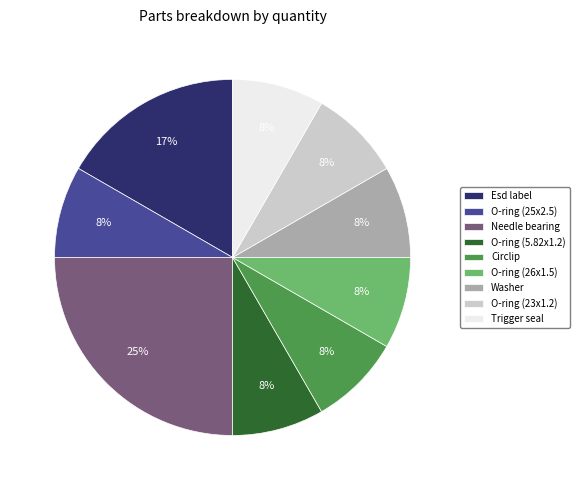

Does Washer represent more than half of the total?

No